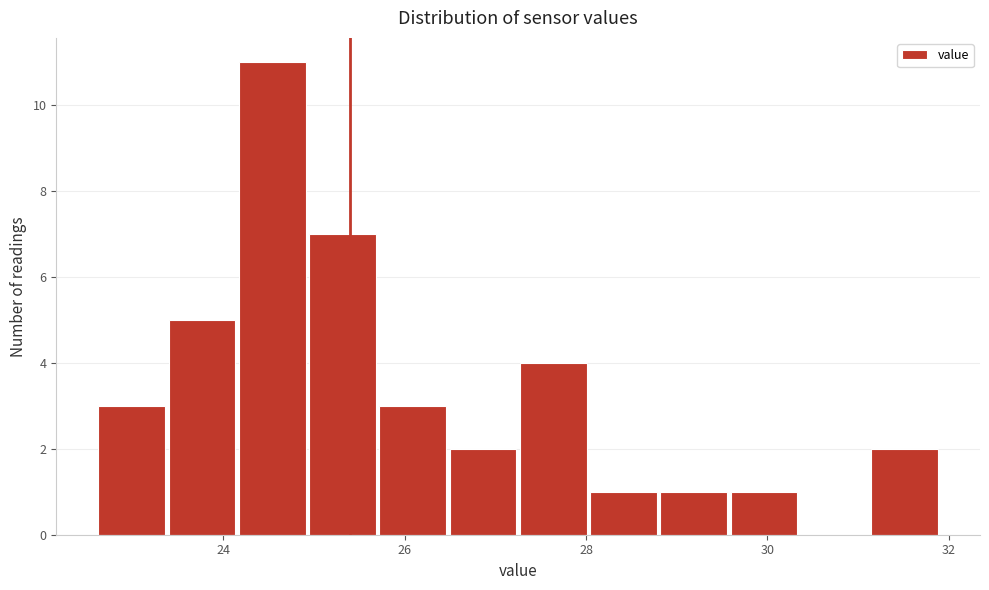

Read against the x-axis, roughly where is the centre of the tallest bar?

24.6